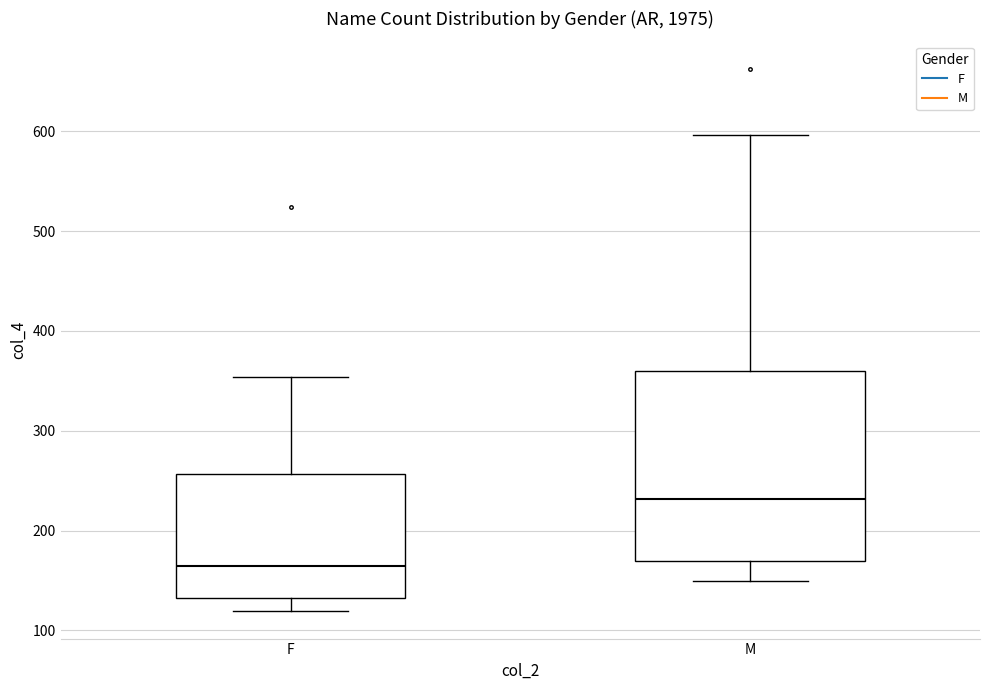

Reading left to right, read every box against the y-axis: the position of its median line, the range the box covers, and the ends of its whiskers. The values are not printed on the chart, so give them approximately, as read against the axis.

F: median 160, box 130 to 260, whiskers 120 to 350
M: median 230, box 170 to 360, whiskers 150 to 600